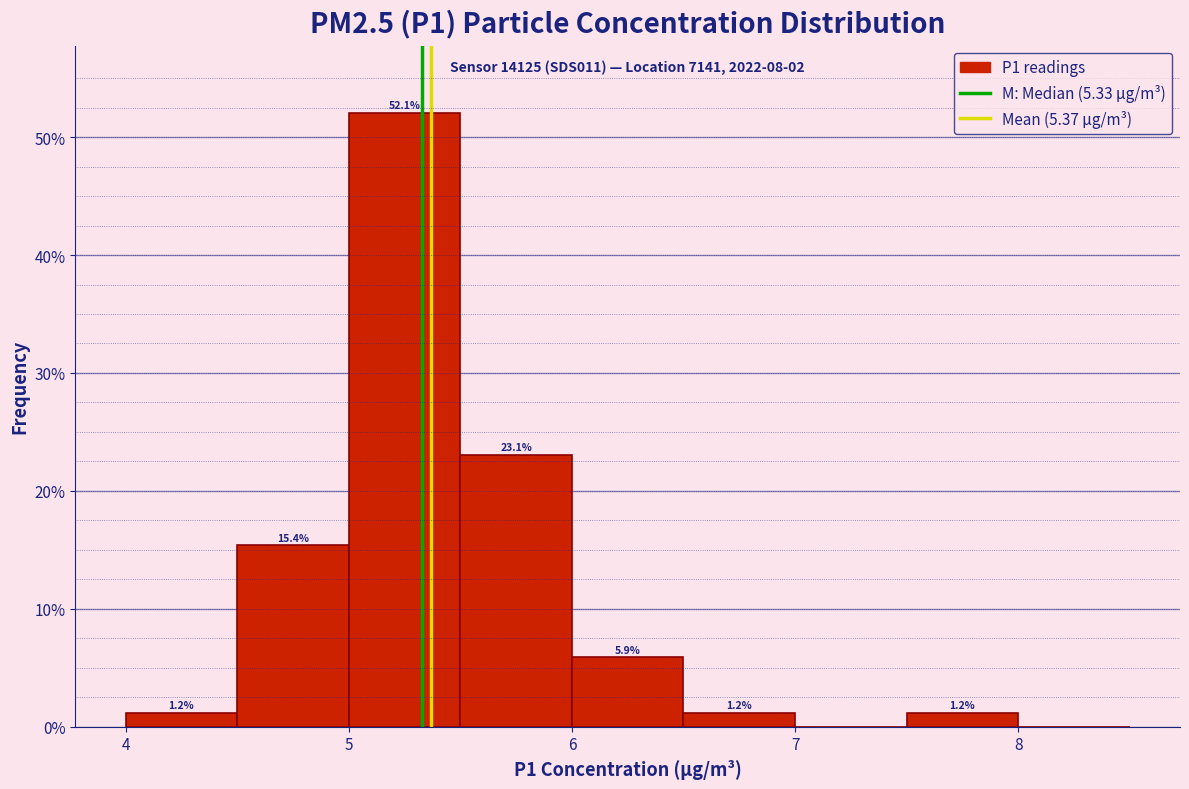

Which range on the x-axis has the tallest bar?

5.0 to 5.5